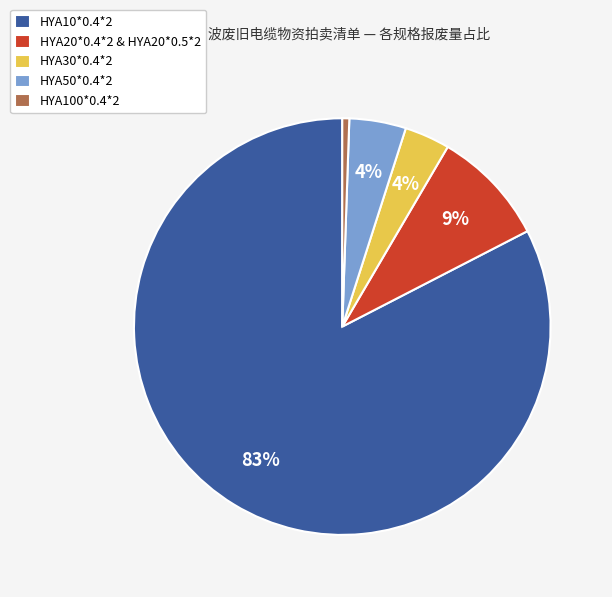

To the nearest percent, what is the average slice percentage?

20%